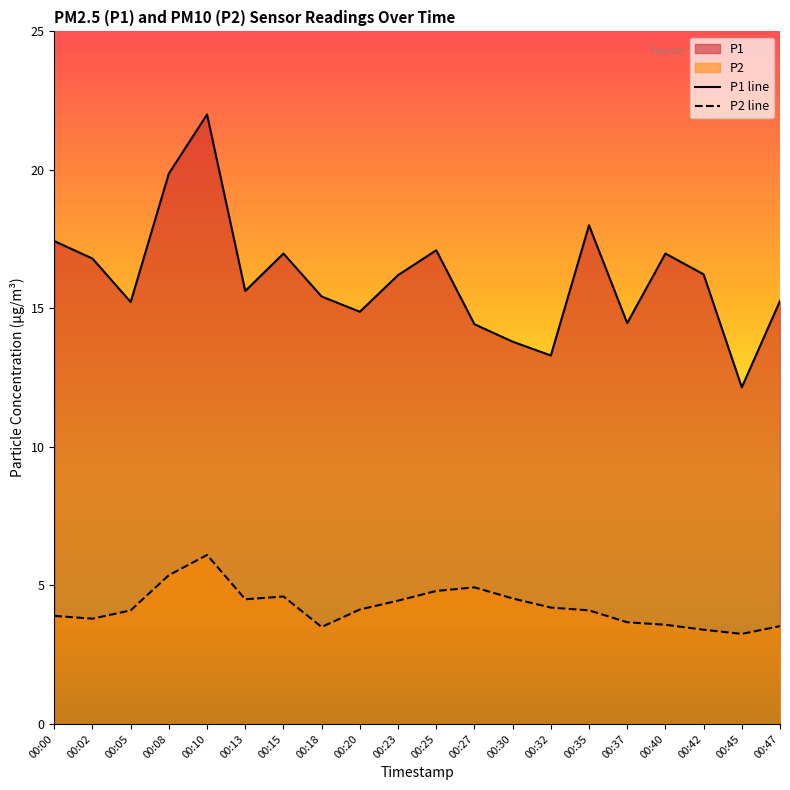

Which series changed the most between 00:05 and 00:20?

P1 line